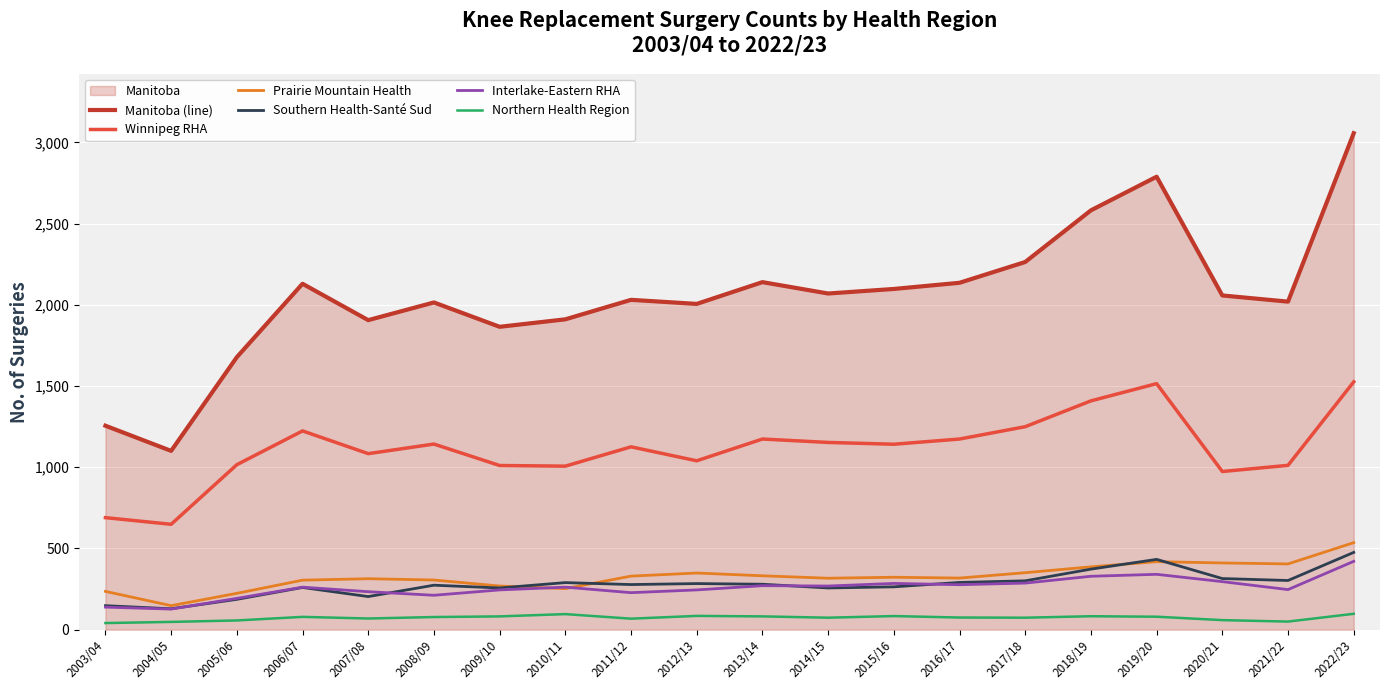

True or false: Prairie Mountain Health and Winnipeg RHA cross at least once.

False